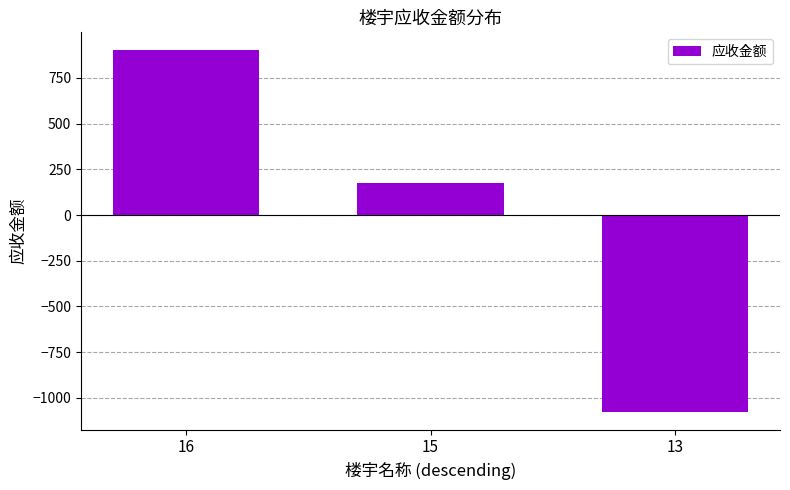

Does the chart contain stacked bars?

No